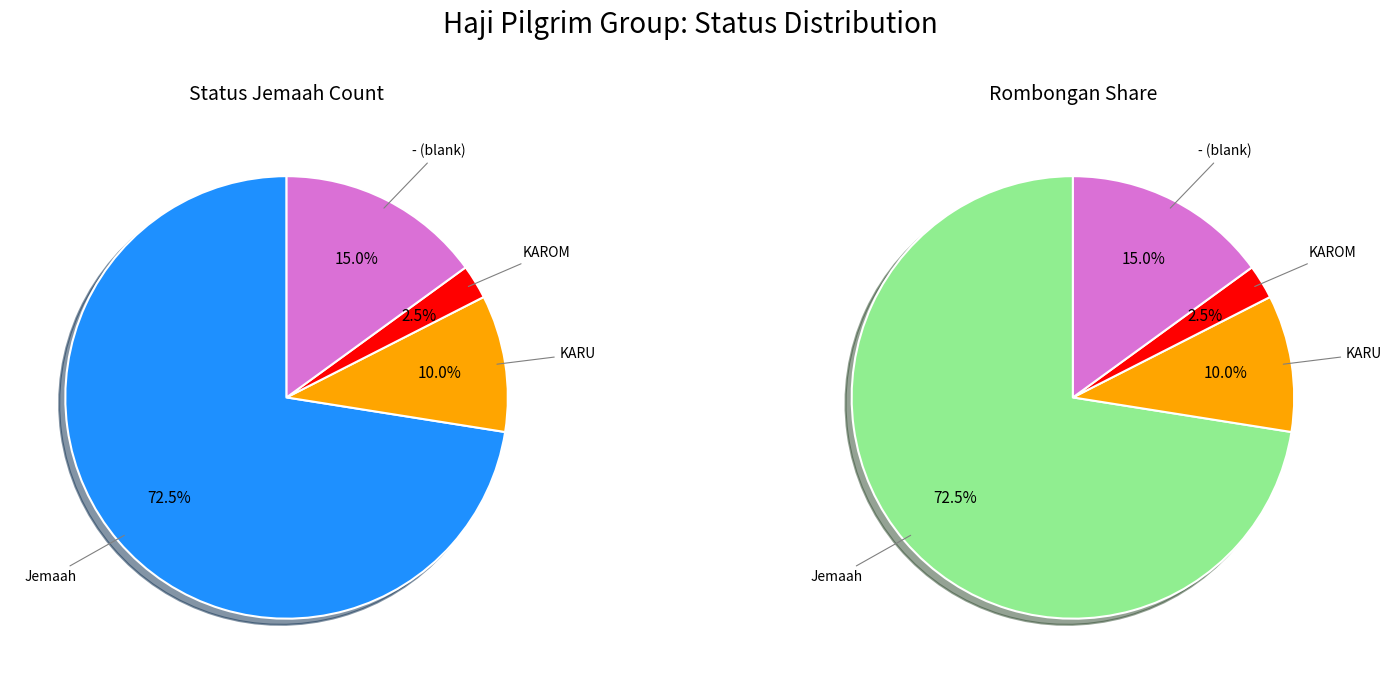

Is it true that Other is 13% of the pie?

False